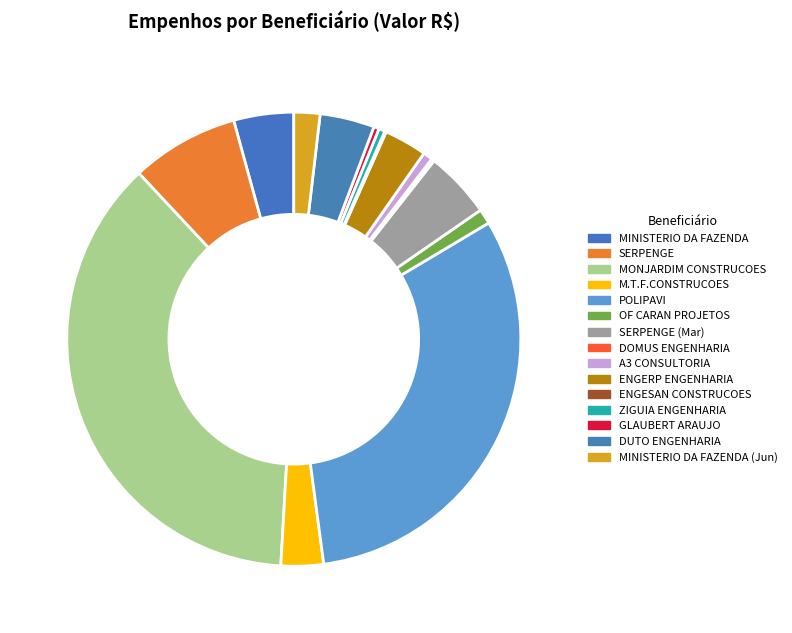

What is the largest slice in the pie chart?

MONJARDIM CONSTRUCOES